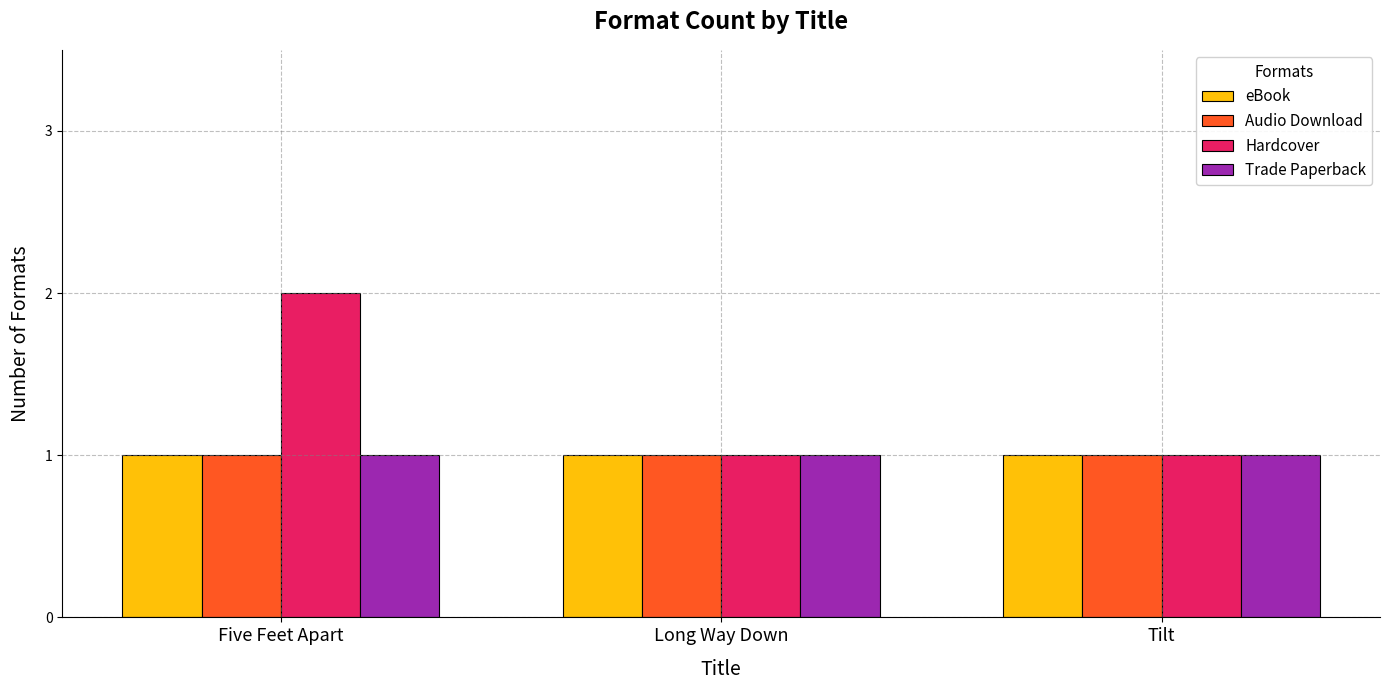

What is the label of the 1st bar from the right?

Tilt